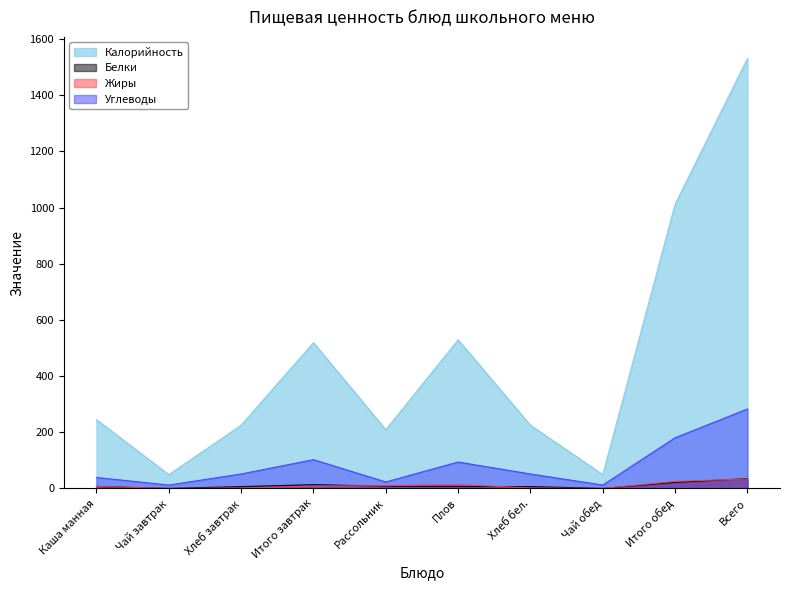

How many interior local valleys does the Углеводы series have?

3